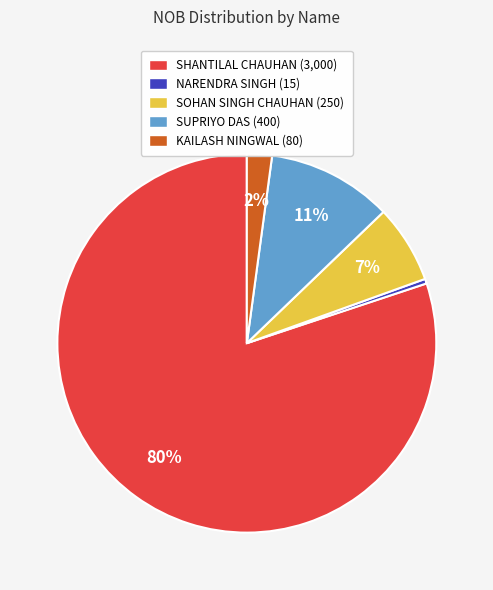

Is the sum of KAILASH NINGWAL (80) and SHANTILAL CHAUHAN (3,000) greater than half?

Yes